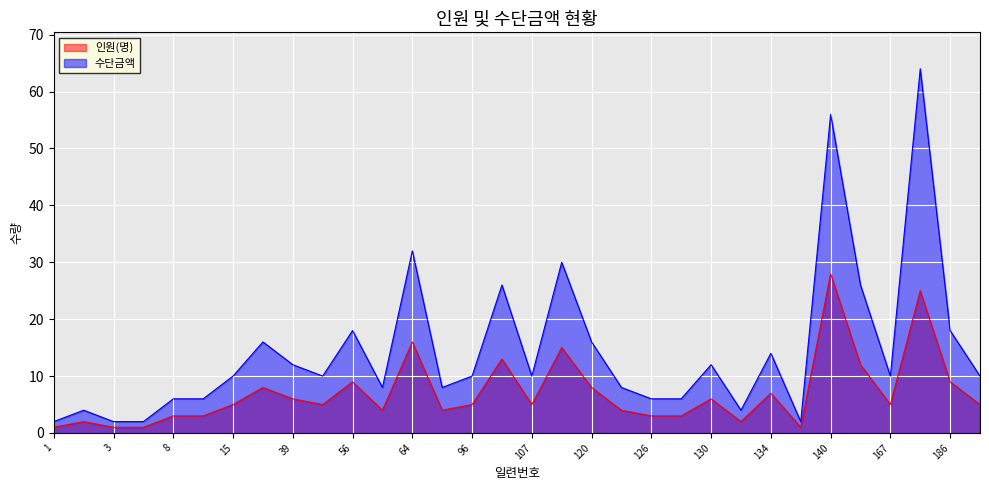

Reading right to left, extract all data points from this chart.

인원(명): 5	9	25	5	12	28	1	7	2	6	3	3	4	8	15	5	13	5	4	16	4	9	5	6	8	5	3	3	1	1	2	1
수단금액: 10	18	64	10	26	56	2	14	4	12	6	6	8	16	30	10	26	10	8	32	8	18	10	12	16	10	6	6	2	2	4	2